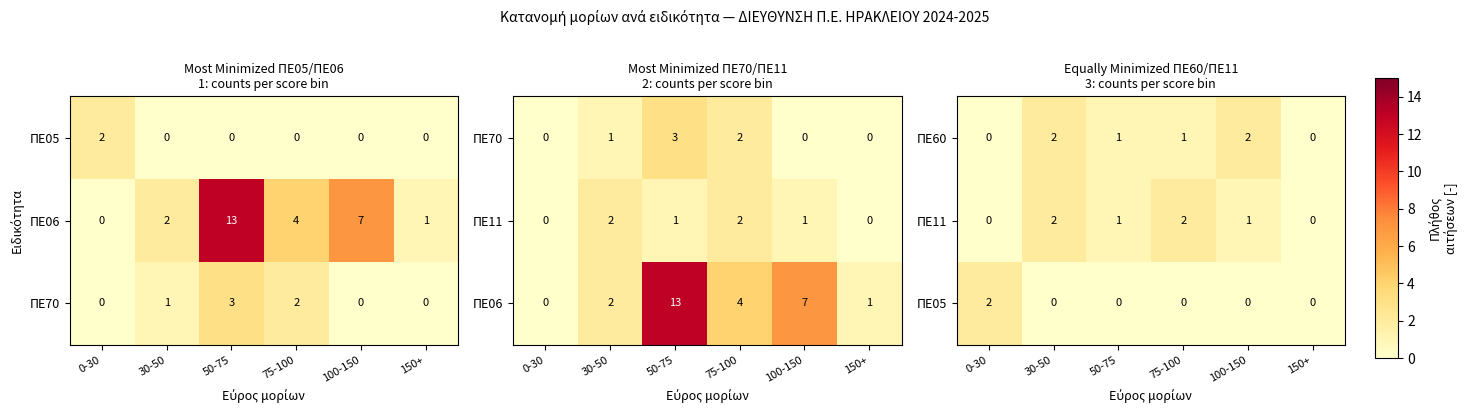

Is it true that ΠΕ60 equals 1 at 75-100?

True